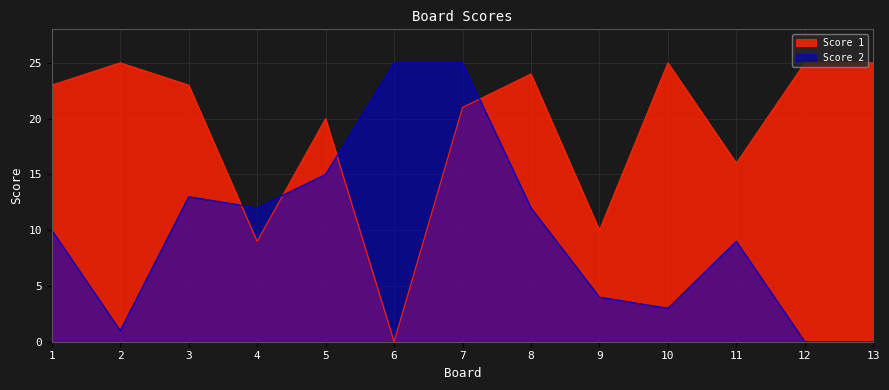

The value of Score 2 at 1 is 5. True or false?

False